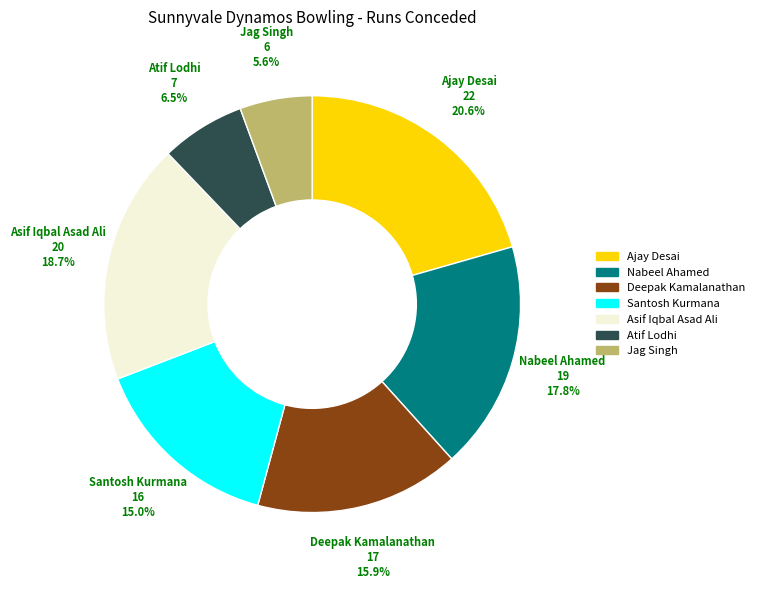

Which category has the smallest portion of the pie?

Jag Singh